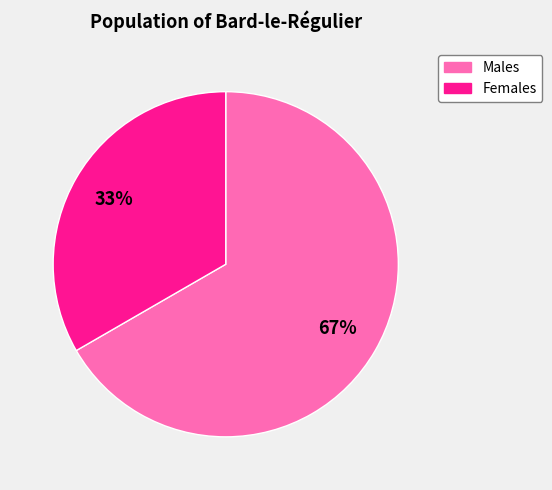

How many slices are in this pie chart?

2